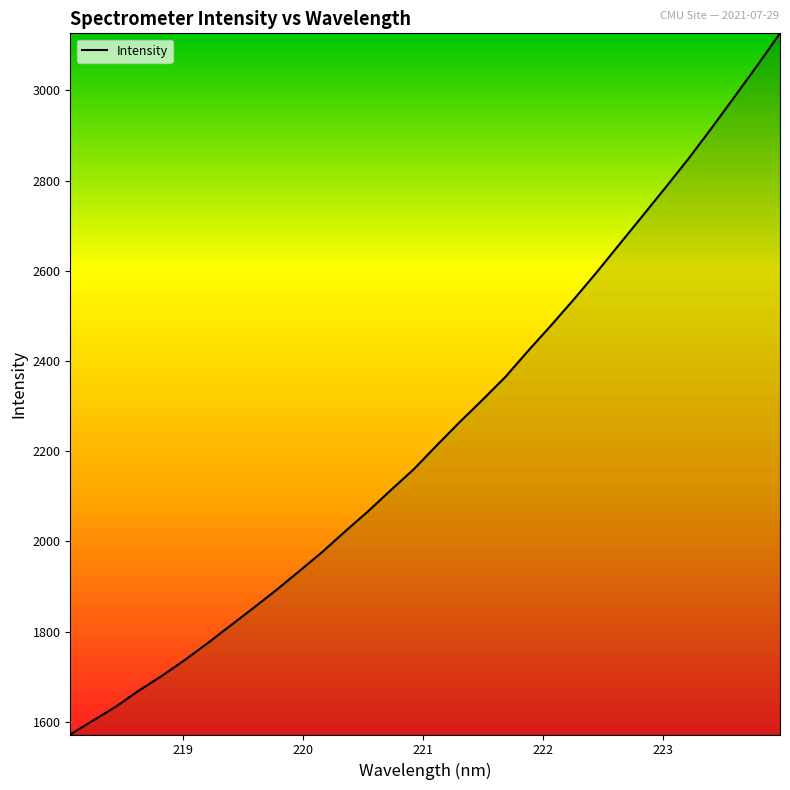

True or false: there are more than 2 points higher than both neighbors.

False